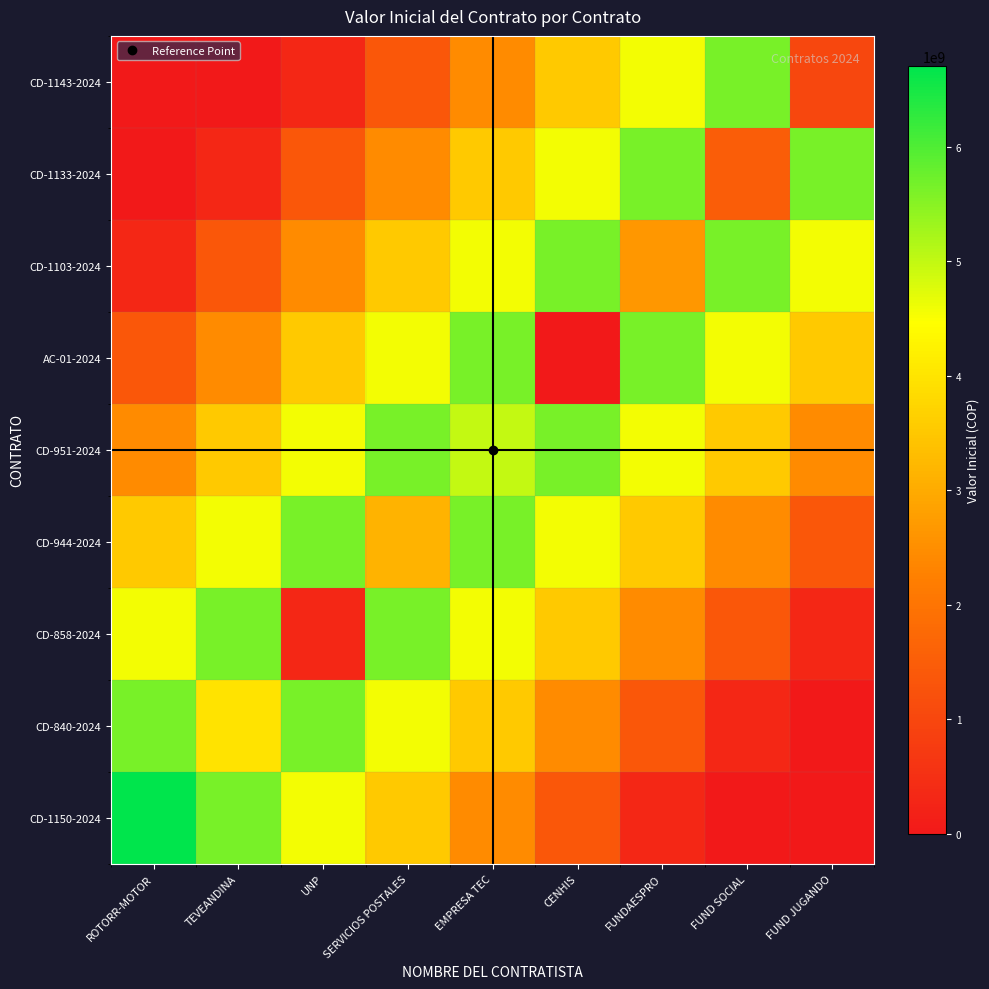

Reading left to right, what are all the values shown in this chart?

CD-1150-2024: ROTORR-MOTOR=6707280647.0	TEVEANDINA=5642632925.3	UNP=4577985203.5	SERVICIOS POSTALES=3513337481.8	EMPRESA TEC=2448689760.0	CENHIS=1384042038.3	FUNDAESPRO=319394316.5	FUND SOCIAL=0.0	FUND JUGANDO=0.0
CD-840-2024: ROTORR-MOTOR=5642632925.3	TEVEANDINA=4000000000.0	UNP=5642632925.3	SERVICIOS POSTALES=4577985203.5	EMPRESA TEC=3513337481.8	CENHIS=2448689760.0	FUNDAESPRO=1384042038.3	FUND SOCIAL=319394316.5	FUND JUGANDO=0.0
CD-858-2024: ROTORR-MOTOR=4577985203.5	TEVEANDINA=5642632925.3	UNP=335299358.0	SERVICIOS POSTALES=5642632925.3	EMPRESA TEC=4577985203.5	CENHIS=3513337481.8	FUNDAESPRO=2448689760.0	FUND SOCIAL=1384042038.3	FUND JUGANDO=319394316.5
CD-944-2024: ROTORR-MOTOR=3513337481.8	TEVEANDINA=4577985203.5	UNP=5642632925.3	SERVICIOS POSTALES=3163785152.0	EMPRESA TEC=5642632925.3	CENHIS=4577985203.5	FUNDAESPRO=3513337481.8	FUND SOCIAL=2448689760.0	FUND JUGANDO=1384042038.3
CD-951-2024: ROTORR-MOTOR=2448689760.0	TEVEANDINA=3513337481.8	UNP=4577985203.5	SERVICIOS POSTALES=5642632925.3	EMPRESA TEC=4985000000.0	CENHIS=5642632925.3	FUNDAESPRO=4577985203.5	FUND SOCIAL=3513337481.8	FUND JUGANDO=2448689760.0
AC-01-2024: ROTORR-MOTOR=1384042038.3	TEVEANDINA=2448689760.0	UNP=3513337481.8	SERVICIOS POSTALES=4577985203.5	EMPRESA TEC=5642632925.3	CENHIS=0.0	FUNDAESPRO=5642632925.3	FUND SOCIAL=4577985203.5	FUND JUGANDO=3513337481.8
CD-1103-2024: ROTORR-MOTOR=319394316.5	TEVEANDINA=1384042038.3	UNP=2448689760.0	SERVICIOS POSTALES=3513337481.8	EMPRESA TEC=4577985203.5	CENHIS=5642632925.3	FUNDAESPRO=2649900000.0	FUND SOCIAL=5642632925.3	FUND JUGANDO=4577985203.5
CD-1133-2024: ROTORR-MOTOR=0.0	TEVEANDINA=319394316.5	UNP=1384042038.3	SERVICIOS POSTALES=2448689760.0	EMPRESA TEC=3513337481.8	CENHIS=4577985203.5	FUNDAESPRO=5642632925.3	FUND SOCIAL=1500000000.0	FUND JUGANDO=5642632925.3
CD-1143-2024: ROTORR-MOTOR=0.0	TEVEANDINA=0.0	UNP=319394316.5	SERVICIOS POSTALES=1384042038.3	EMPRESA TEC=2448689760.0	CENHIS=3513337481.8	FUNDAESPRO=4577985203.5	FUND SOCIAL=5642632925.3	FUND JUGANDO=999656500.0